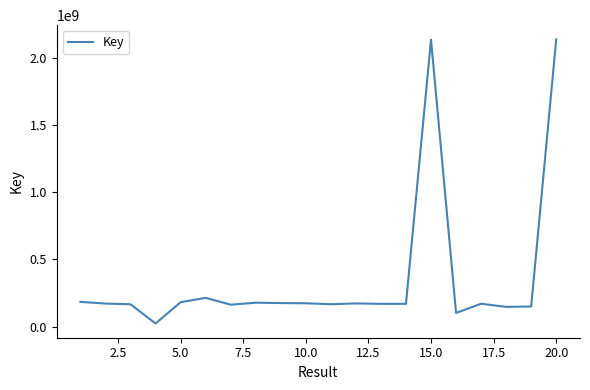

What is the average value?

356442453